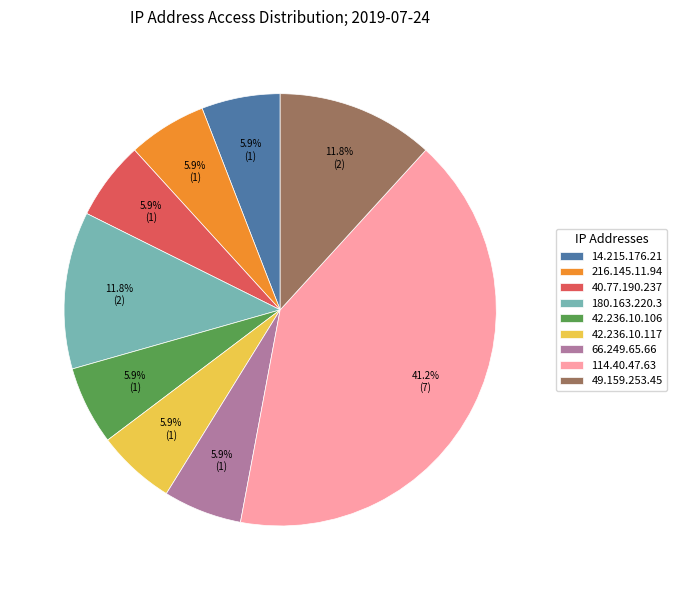

Approximately how many times larger is the value at 49.159.253.45 compared to 40.77.190.237?

2.0